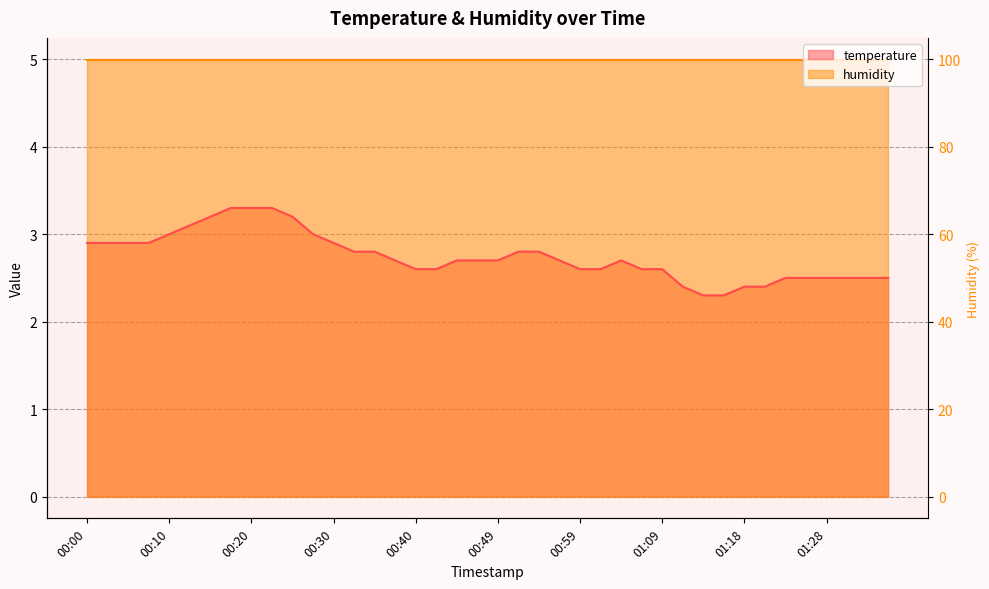

Does the chart have visible grid lines?

Yes